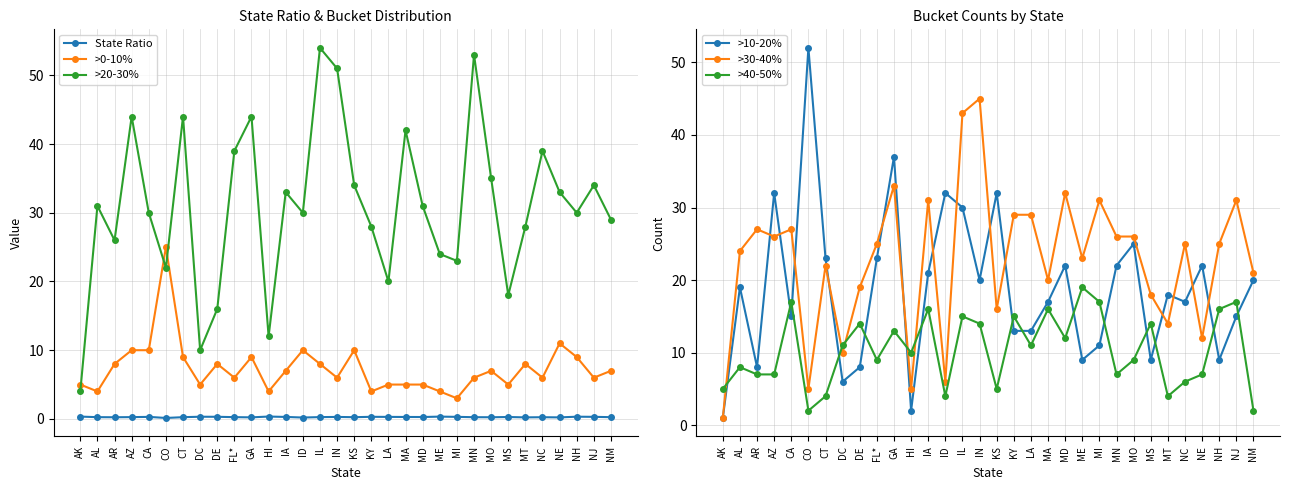

How many interior local valleys does the >20-30% series have?

9